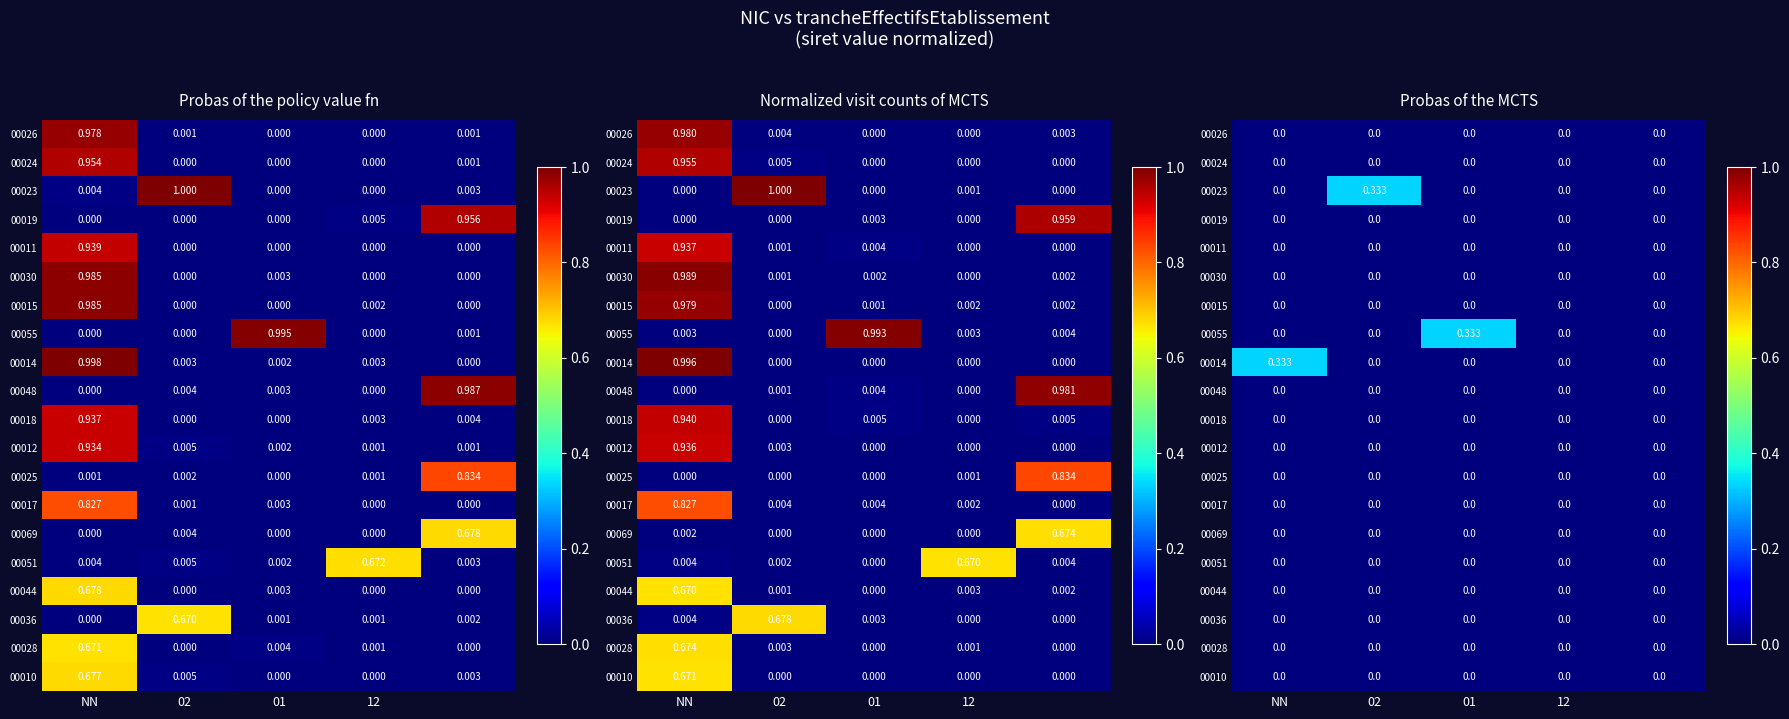

Count the number of data series in this chart.

20